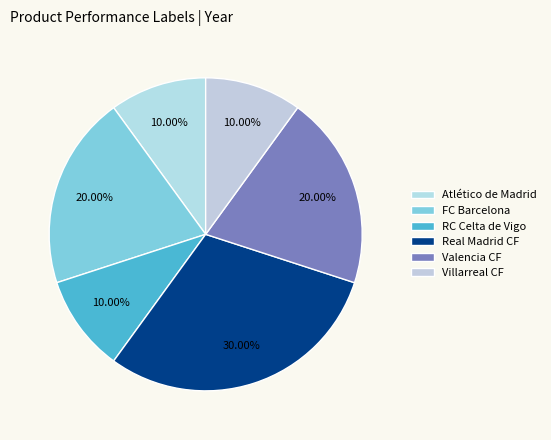

To the nearest percent, what portion does Valencia CF represent?

20%